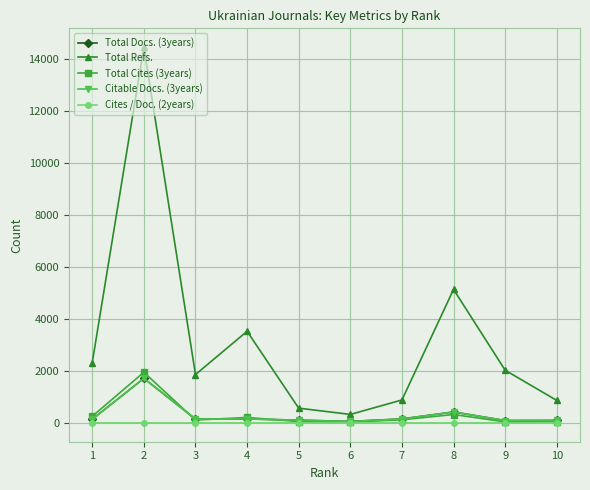

What is the sum of the Citable Docs. (3years) values at 1 and 9?

232